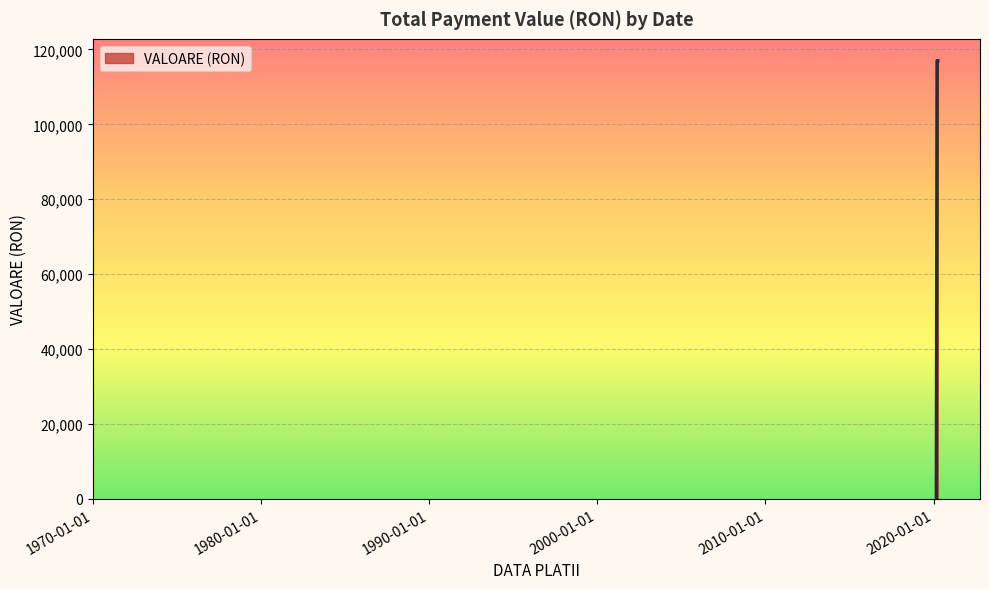

What is the average value?

77983.3